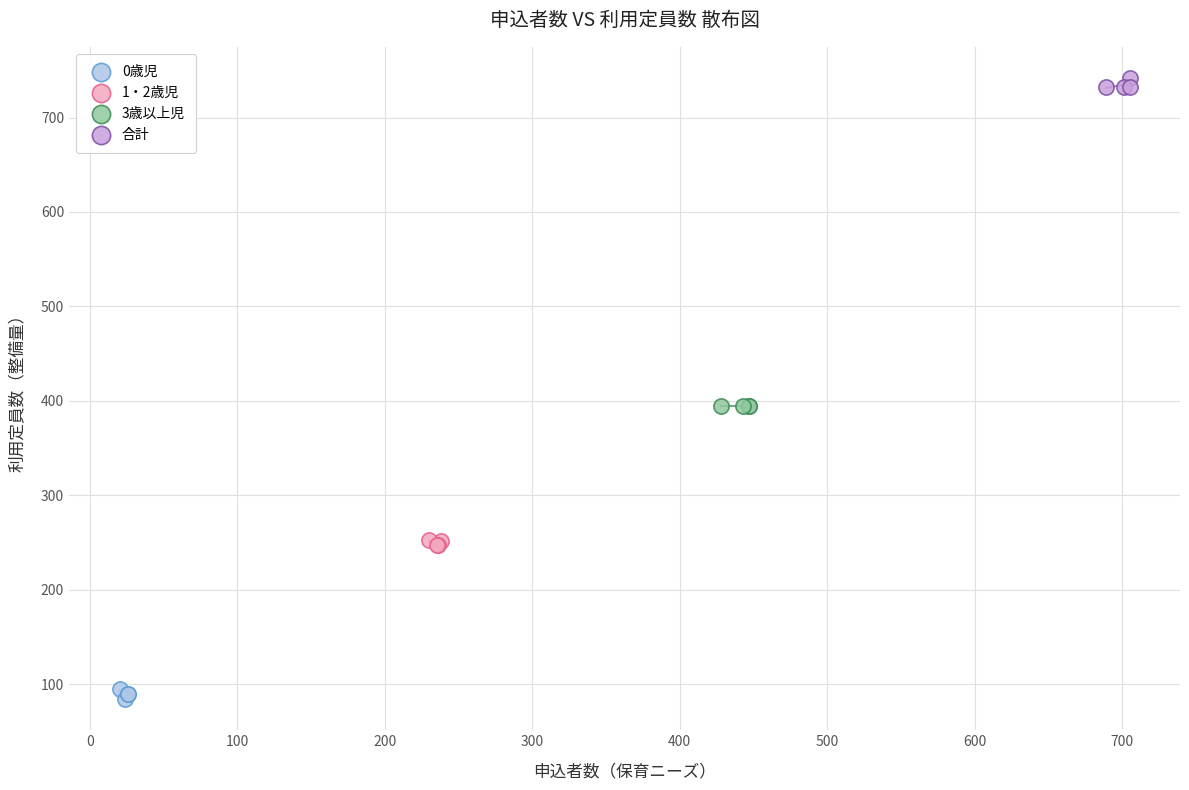

Which series contains the lowest Y value?

0歳児